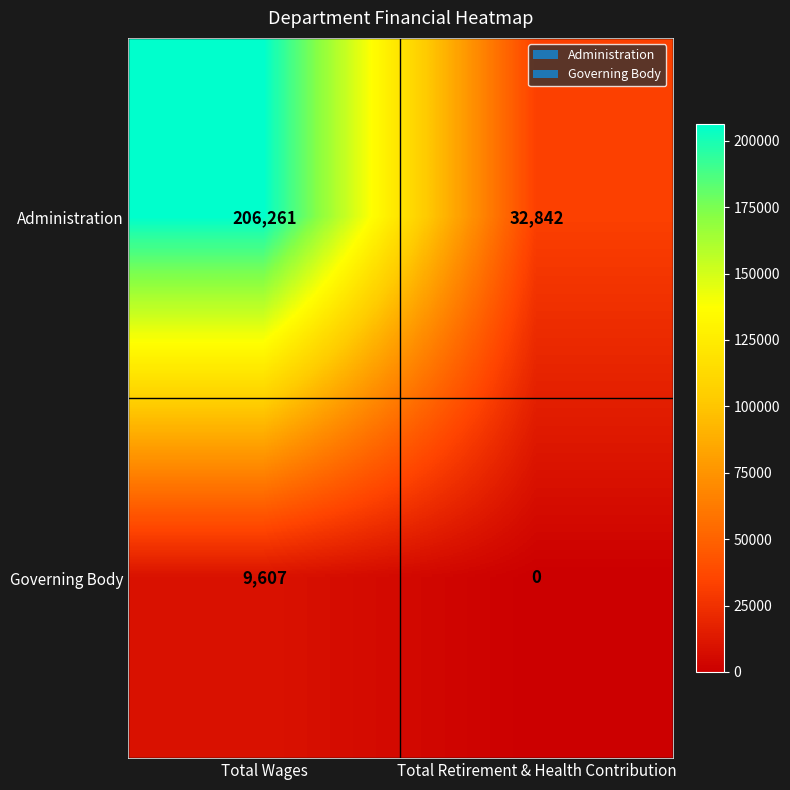

At which label is Governing Body closest to 4803?

Total Retirement & Health Contribution